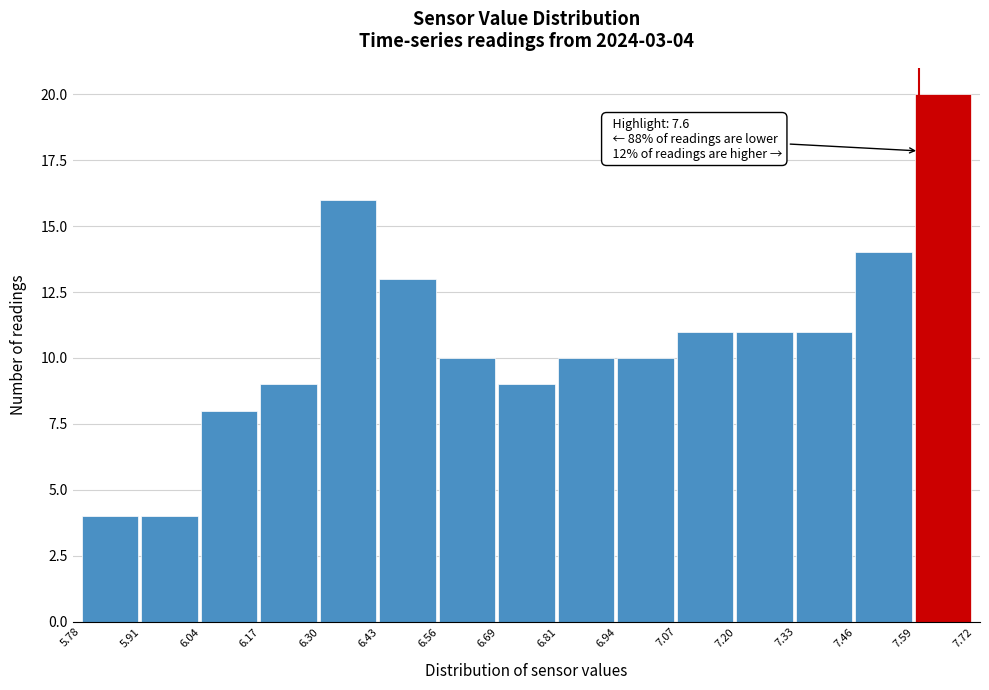

Which range on the x-axis has the tallest bar?

7.59 to 7.72